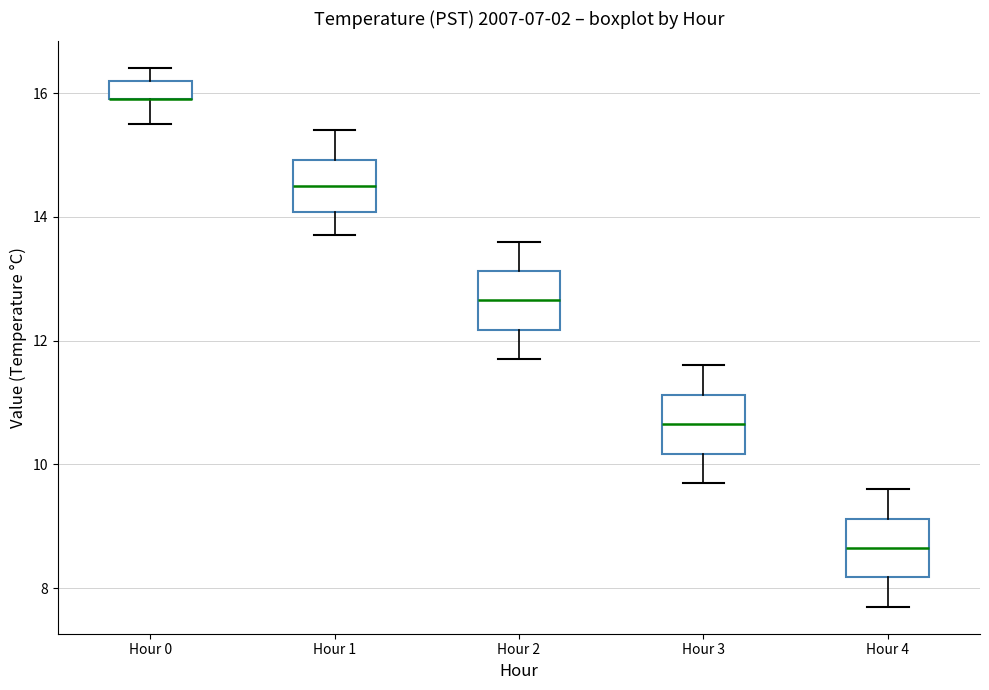

Where does the upper whisker of the box for Hour 4 end on the y-axis? The values are not printed on the chart, so give them approximately, as read against the axis.

9.6